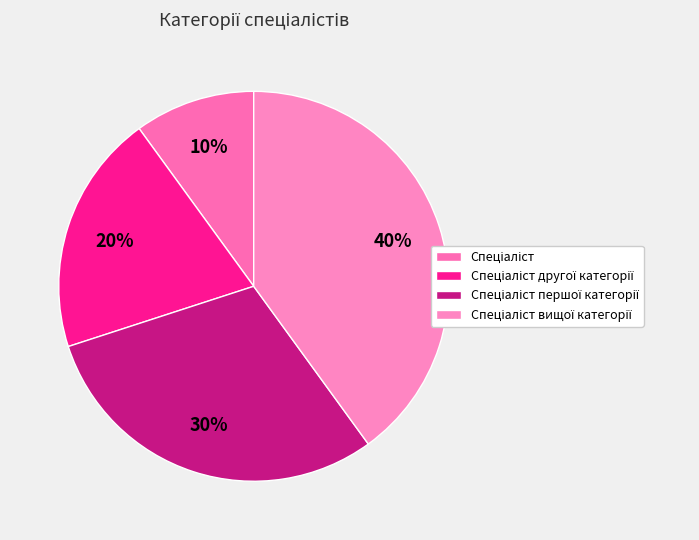

Is Спеціаліст the majority of the pie?

No